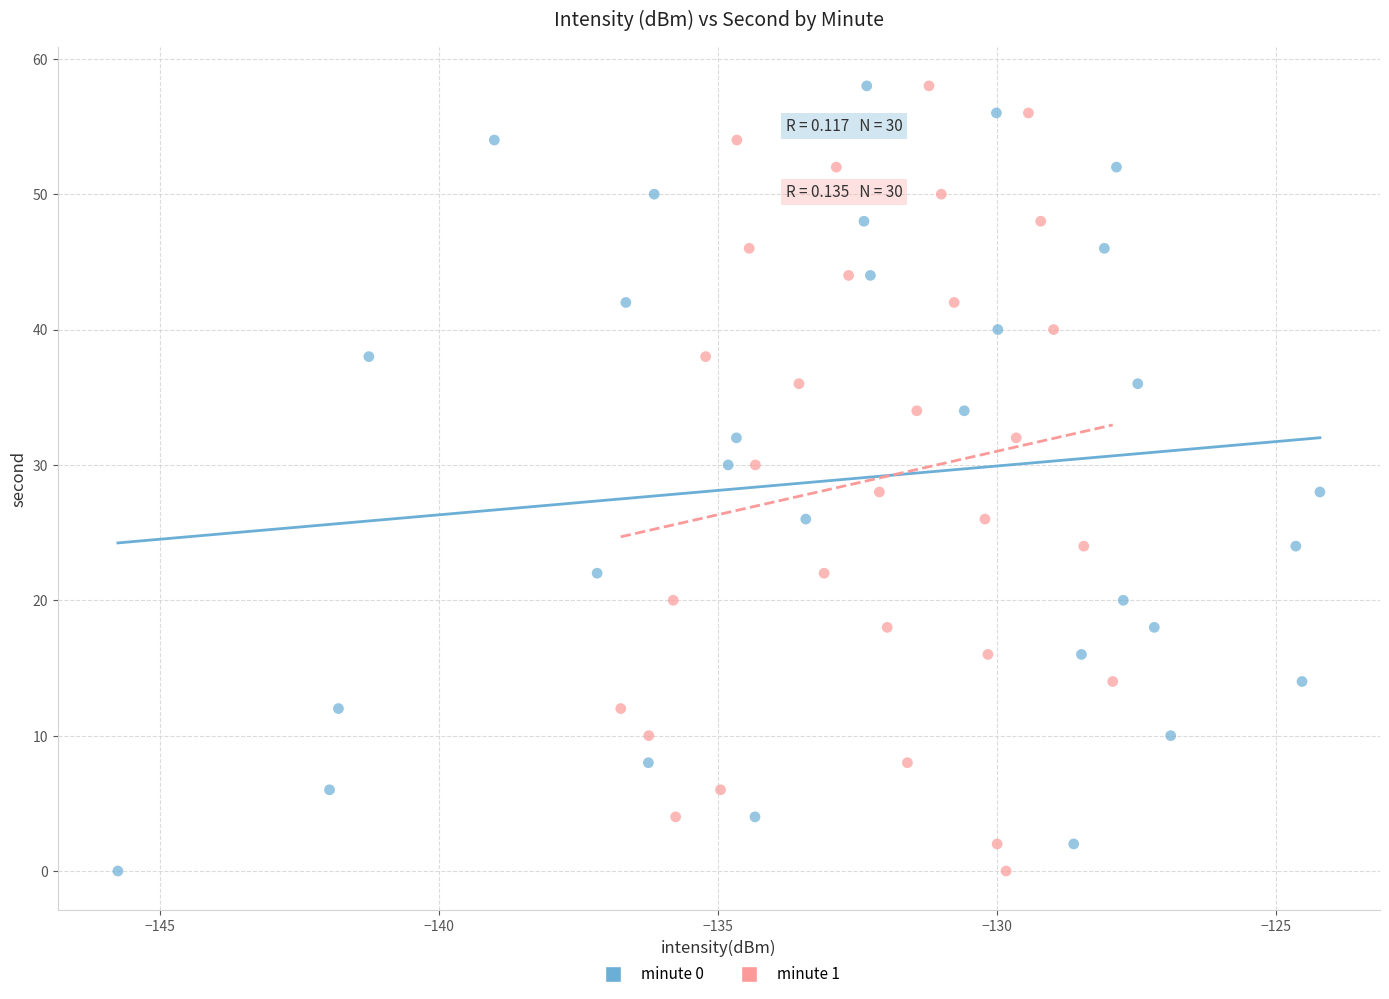

What are all the series names shown in the legend?

minute 0, minute 1